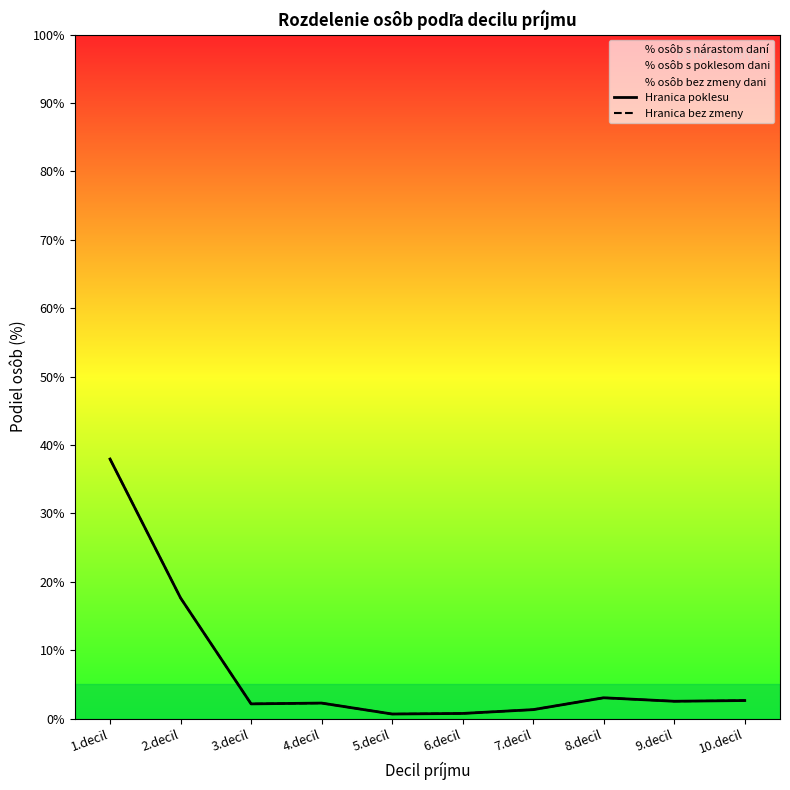

List the labels in order of Hranica bez zmeny value, smallest first.

5.decil, 6.decil, 7.decil, 3.decil, 4.decil, 9.decil, 10.decil, 8.decil, 2.decil, 1.decil